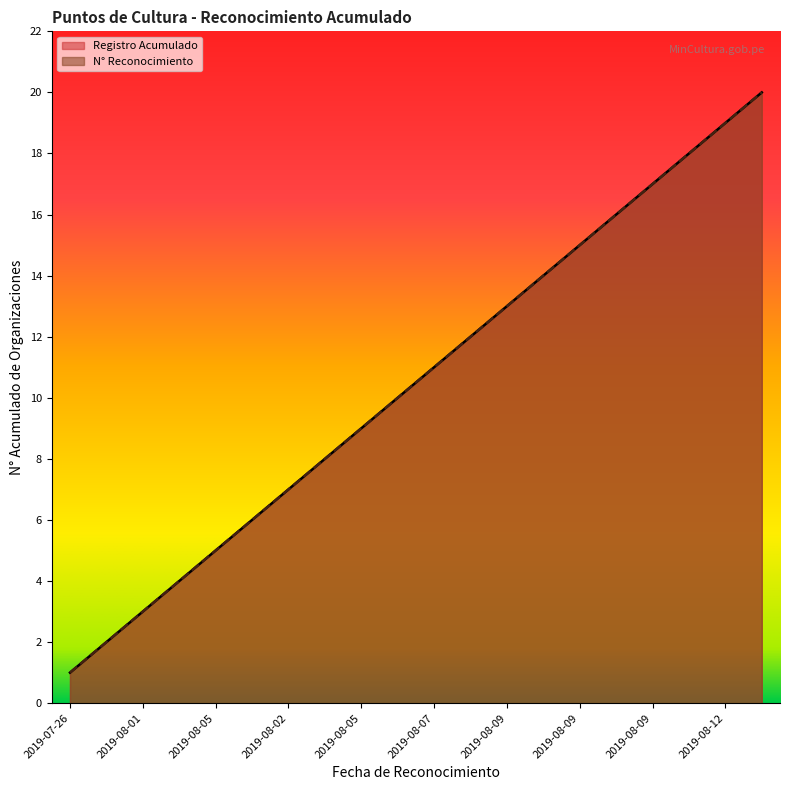

What is the difference between the Registro Acumulado values at 2019-07-26 and 2019-08-12?

18